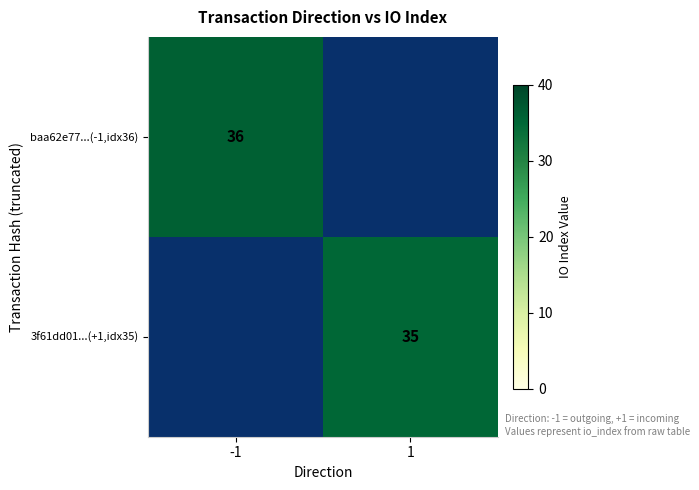

True or false: 3f61dd01...(+1,idx35) has a value of 19 at 1.

False